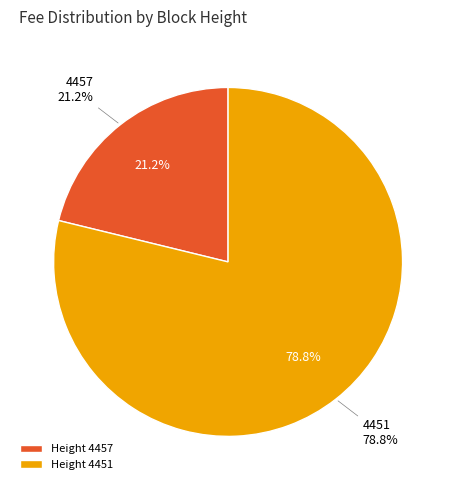

What is the majority slice?

4451